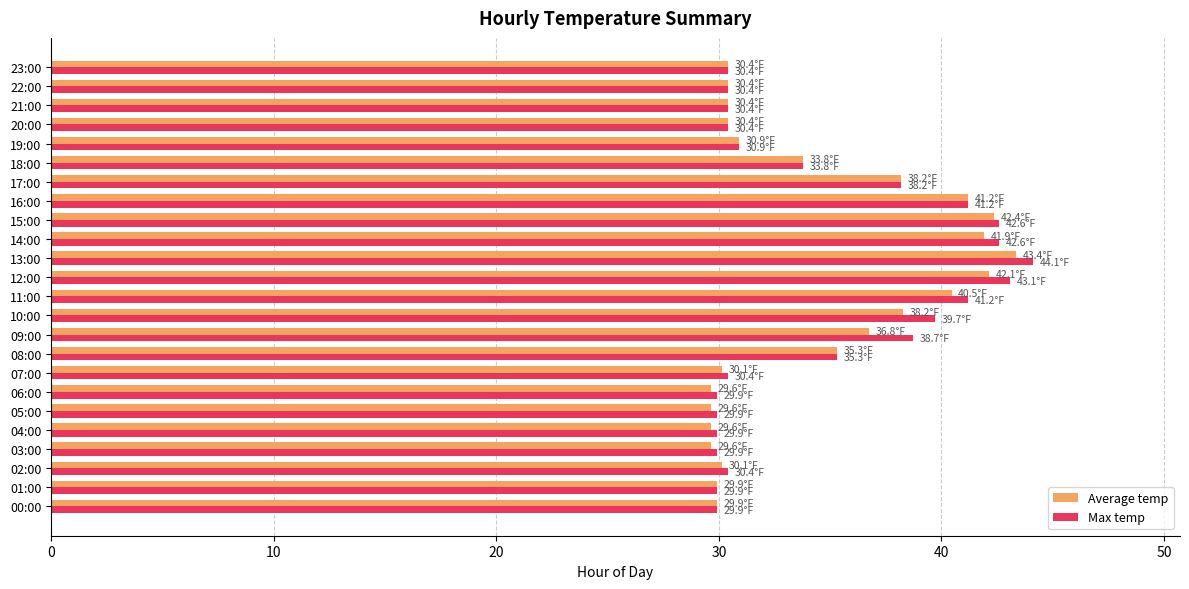

The value of Max temp at 18:00 is 49.7. True or false?

False